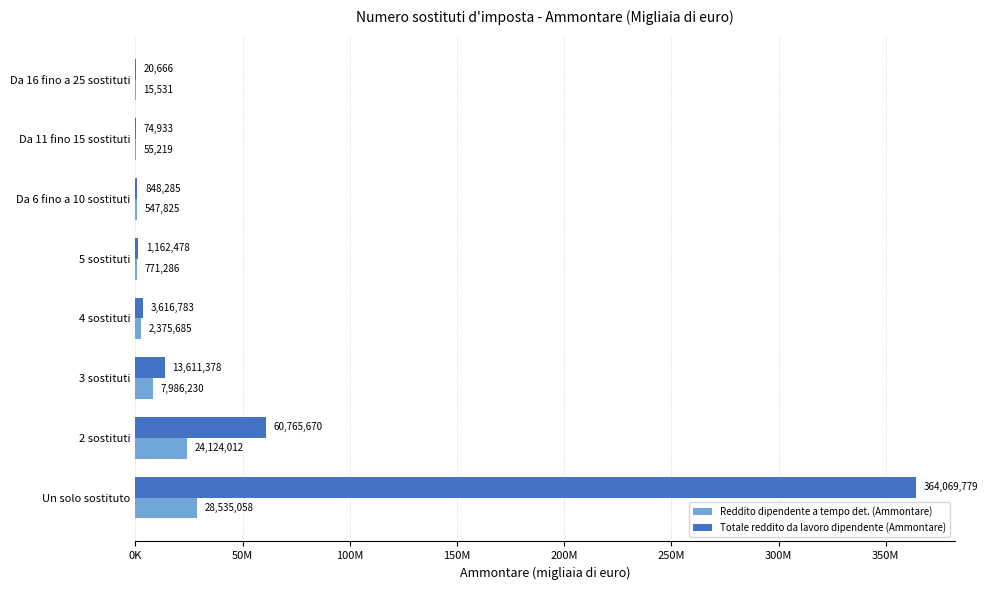

What are all the series names shown in the legend?

Reddito dipendente a tempo det. (Ammontare), Totale reddito da lavoro dipendente (Ammontare)